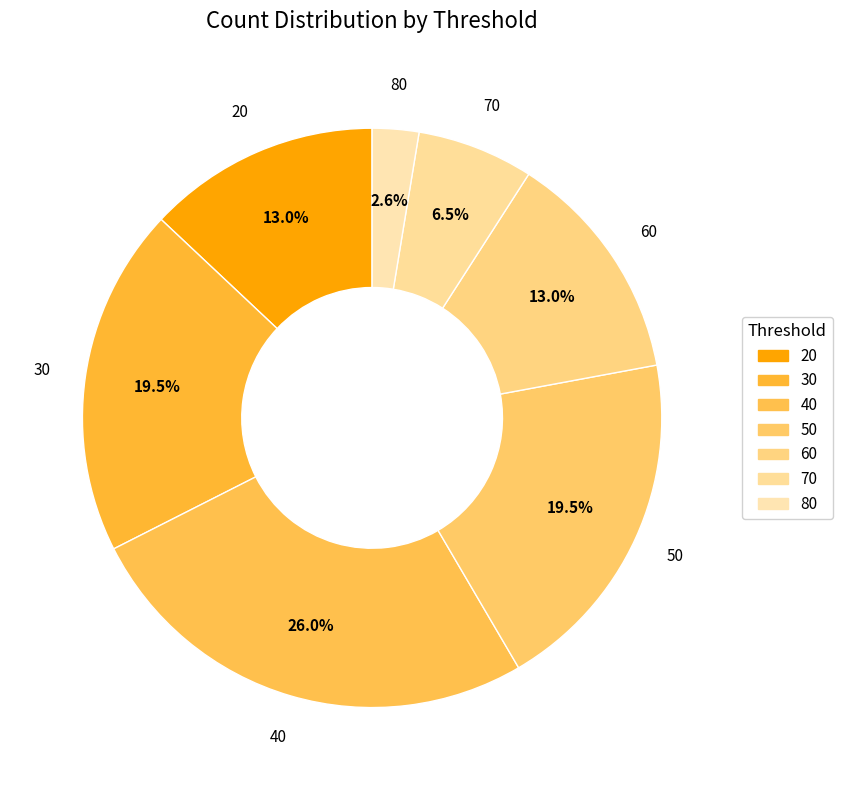

How many slices are in this pie chart?

7